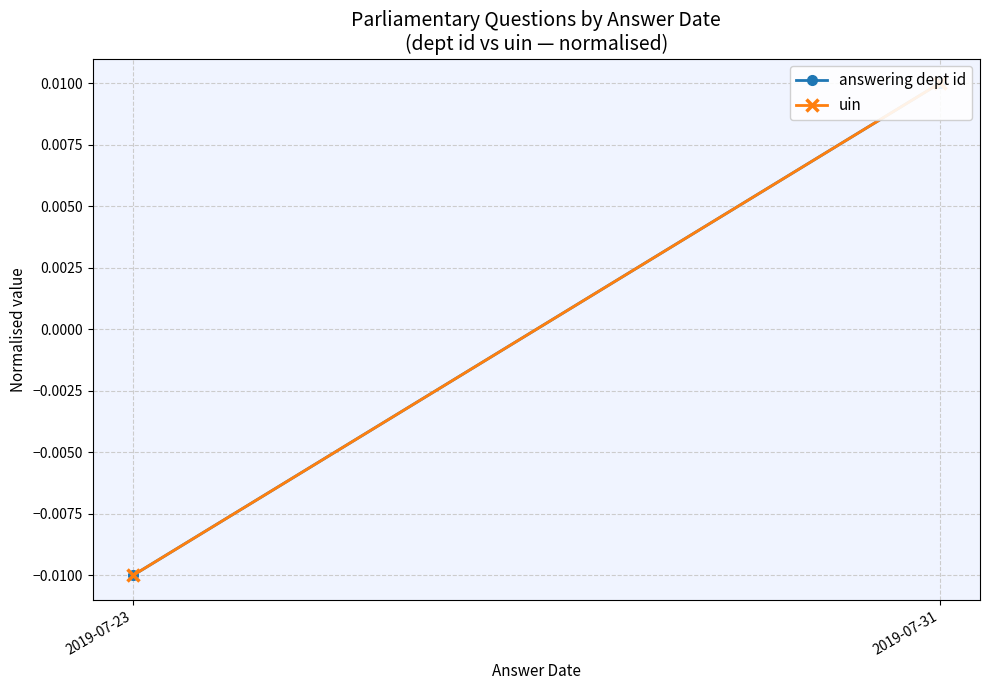

At which label is answering dept id closest to 0?

2019-07-23